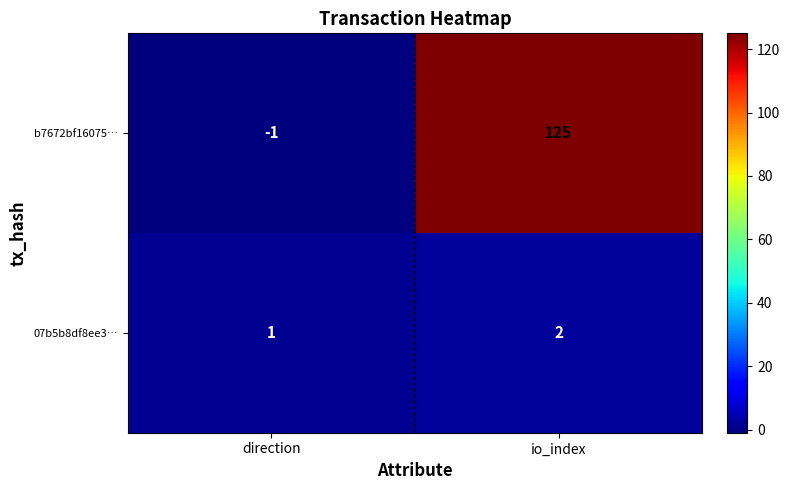

True or false: b7672bf16075… has a value of 212 at io_index.

False